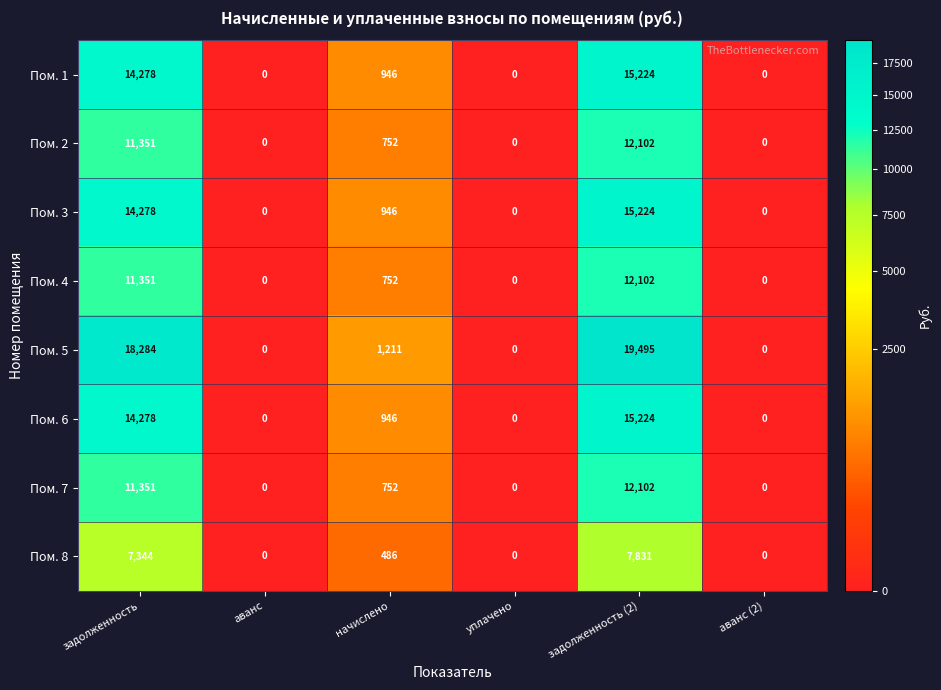

What is the difference between the second highest and second lowest values in the Пом. 2 series?

11350.6